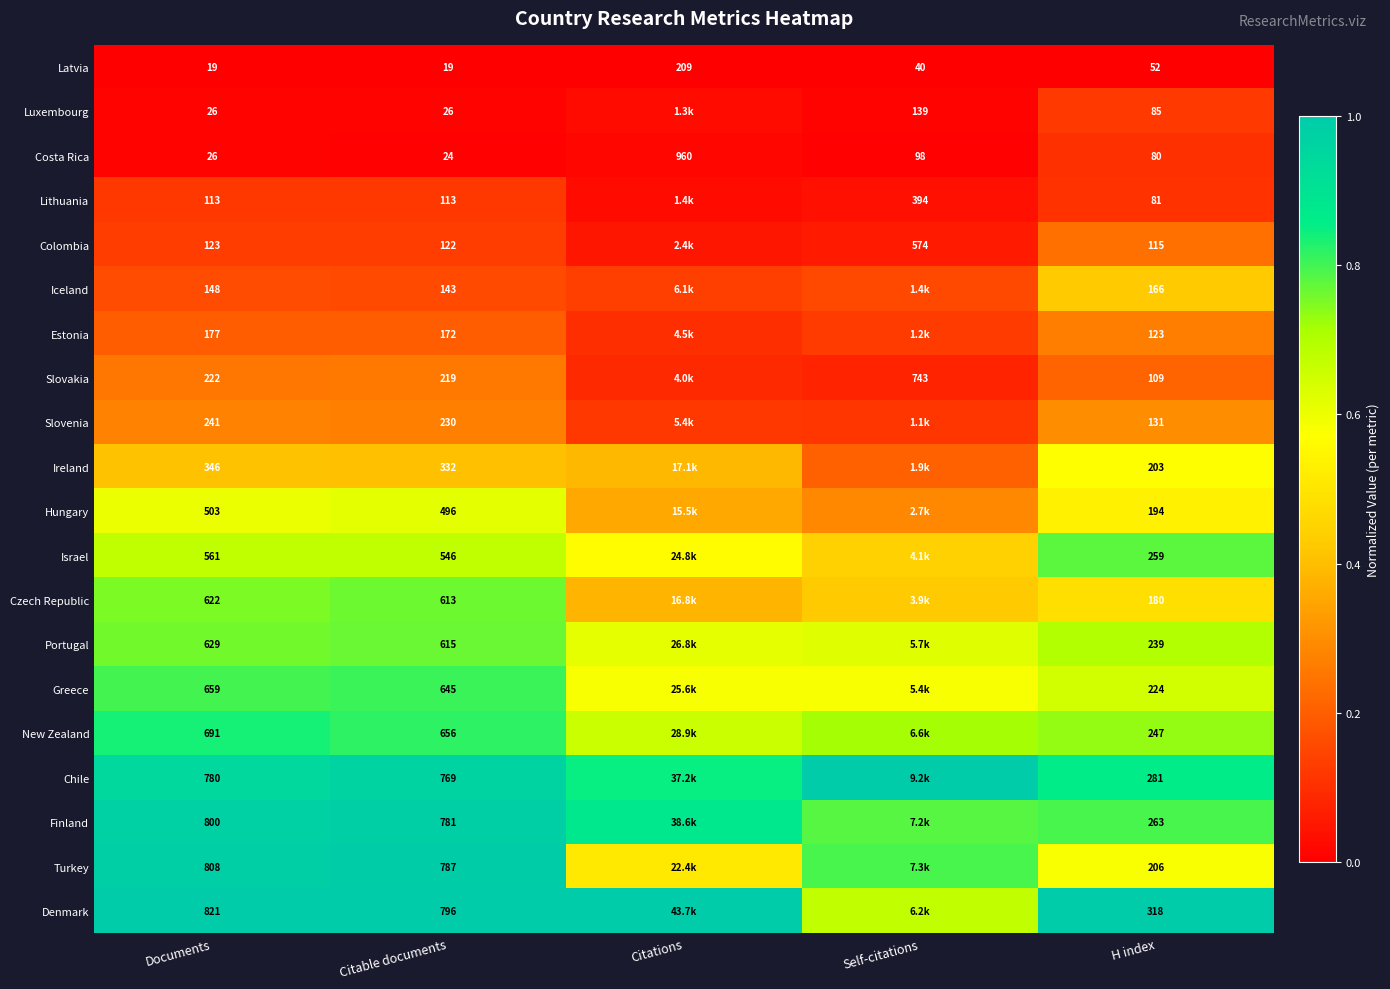

At Citable documents, list the series in order from smallest to largest.

Latvia, Costa Rica, Luxembourg, Lithuania, Colombia, Iceland, Estonia, Slovakia, Slovenia, Ireland, Hungary, Israel, Czech Republic, Portugal, Greece, New Zealand, Chile, Finland, Turkey, Denmark